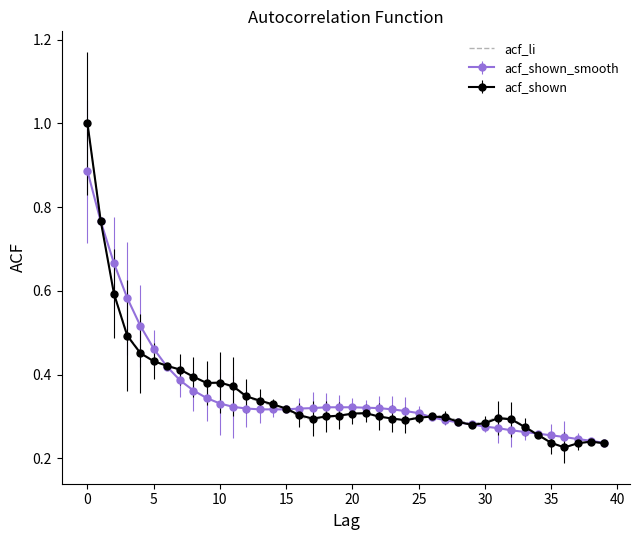

What is the maximum value for acf_li?

1.0